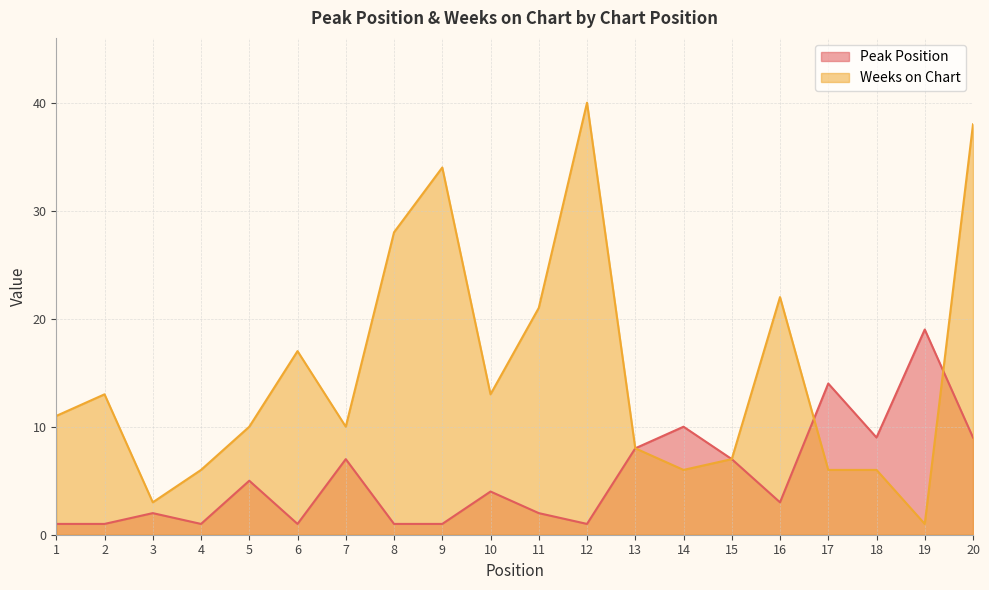

What is the minimum value shown in the chart?

1